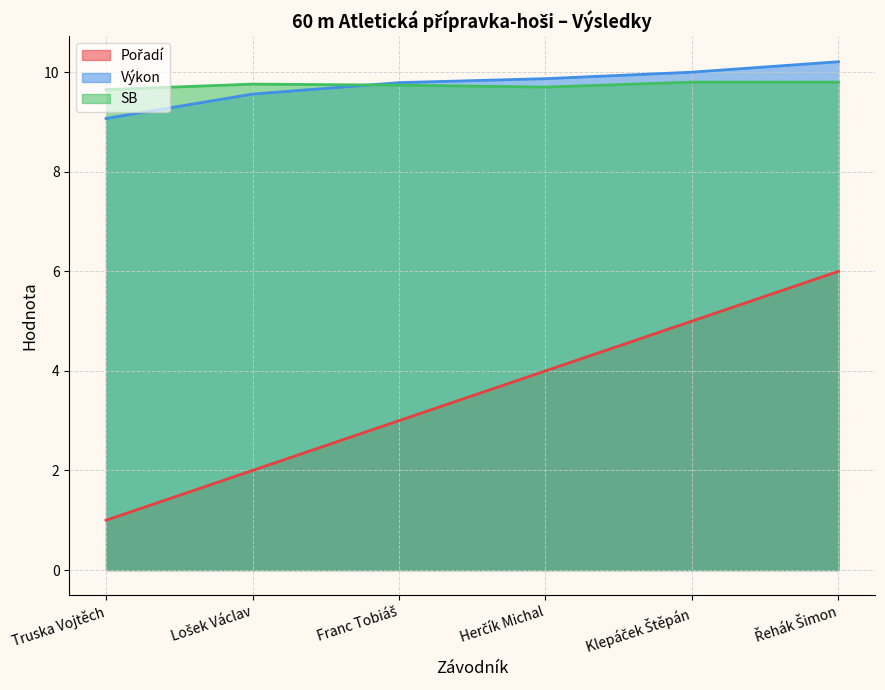

At which category does the chart reach its peak across all series?

Řehák Šimon